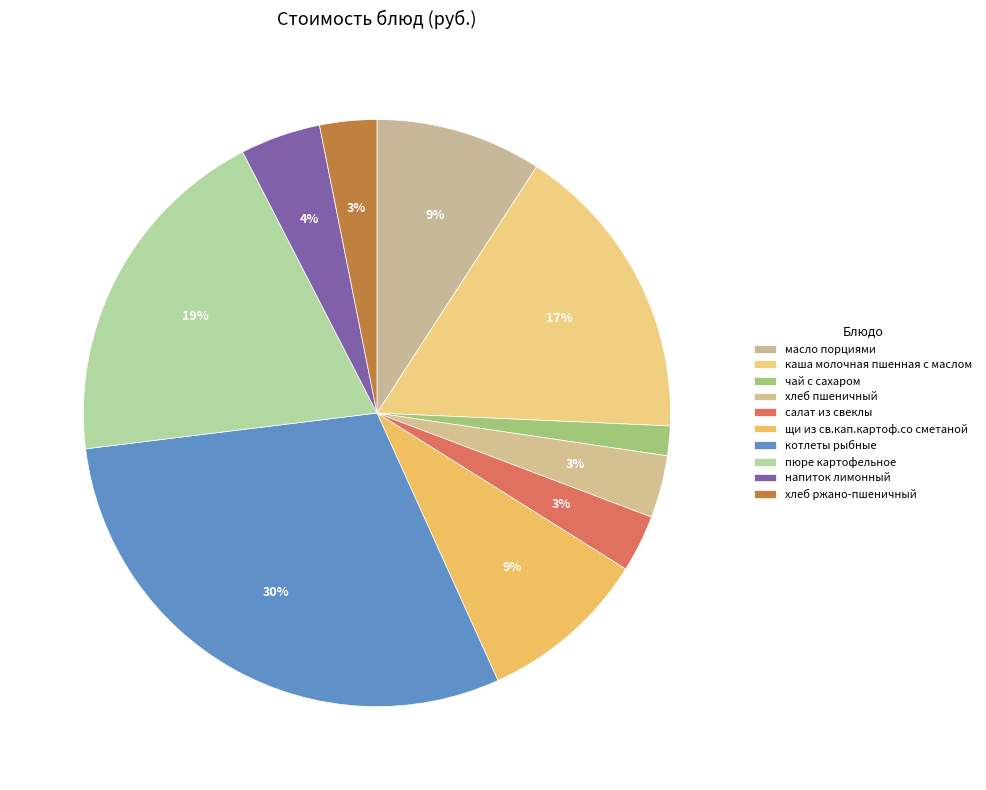

Is there a majority slice in this chart?

No